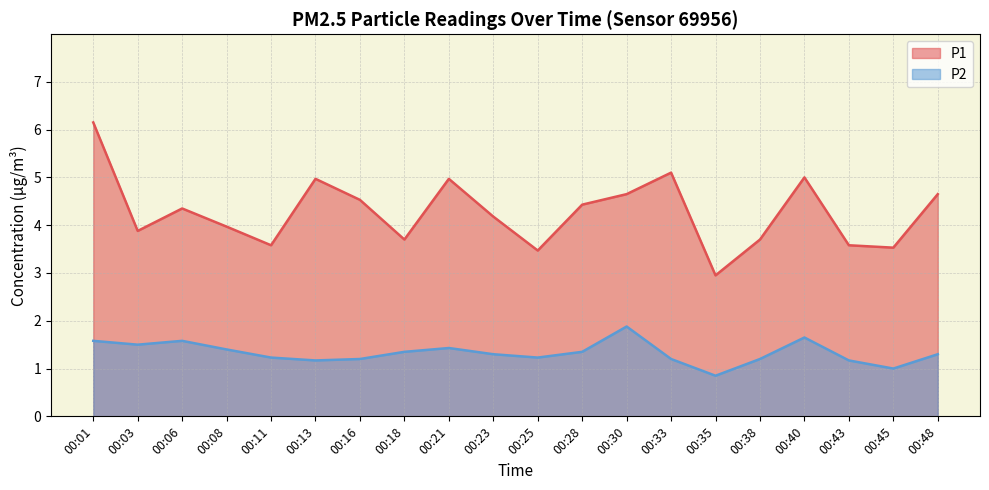

What is the sum of the P1 values at 00:33 and 00:43?

8.7